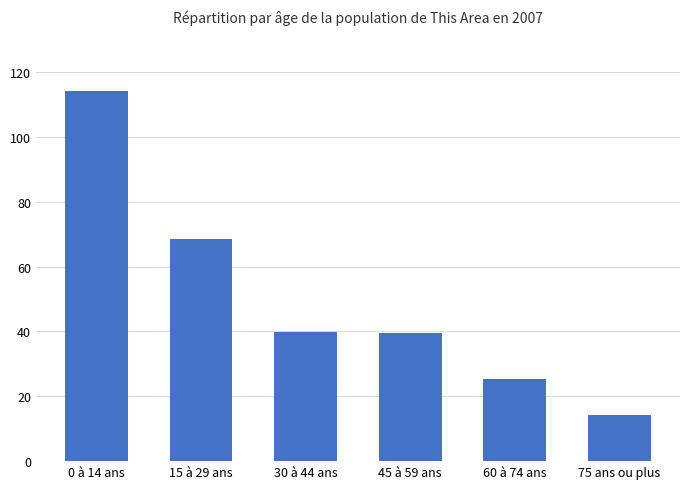

How many data points does each series have?

6